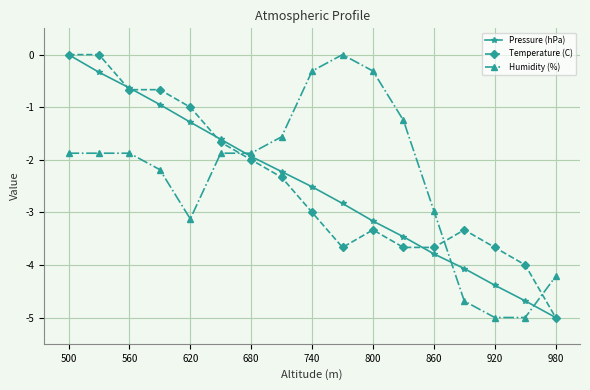

Is this an area chart (filled region under the line)?

No